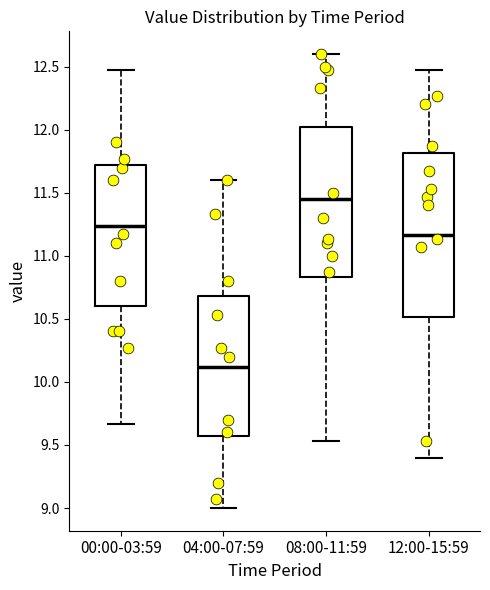

Comparing the boxes themselves (not the whiskers), which one is the tallest?

12:00-15:59